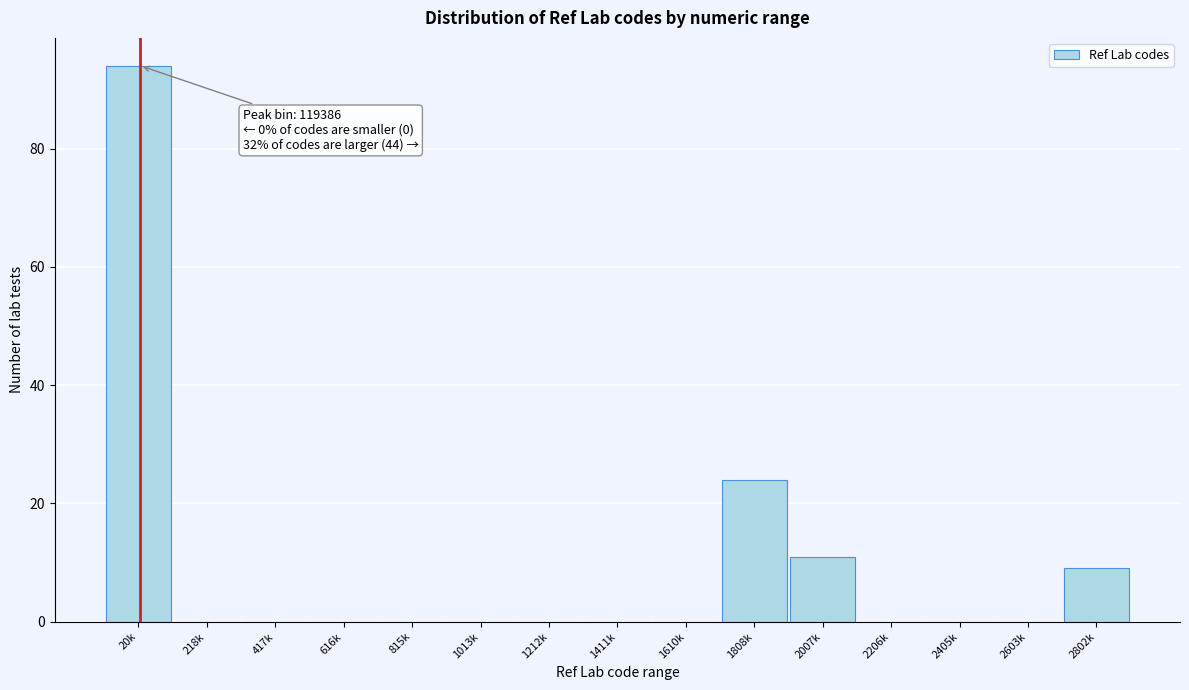

Reading right to left, extract all data points from this chart.

2802k=9	2603k=0	2405k=0	2206k=0	2007k=11	1808k=24	1610k=0	1411k=0	1212k=0	1013k=0	815k=0	616k=0	417k=0	218k=0	20k=94